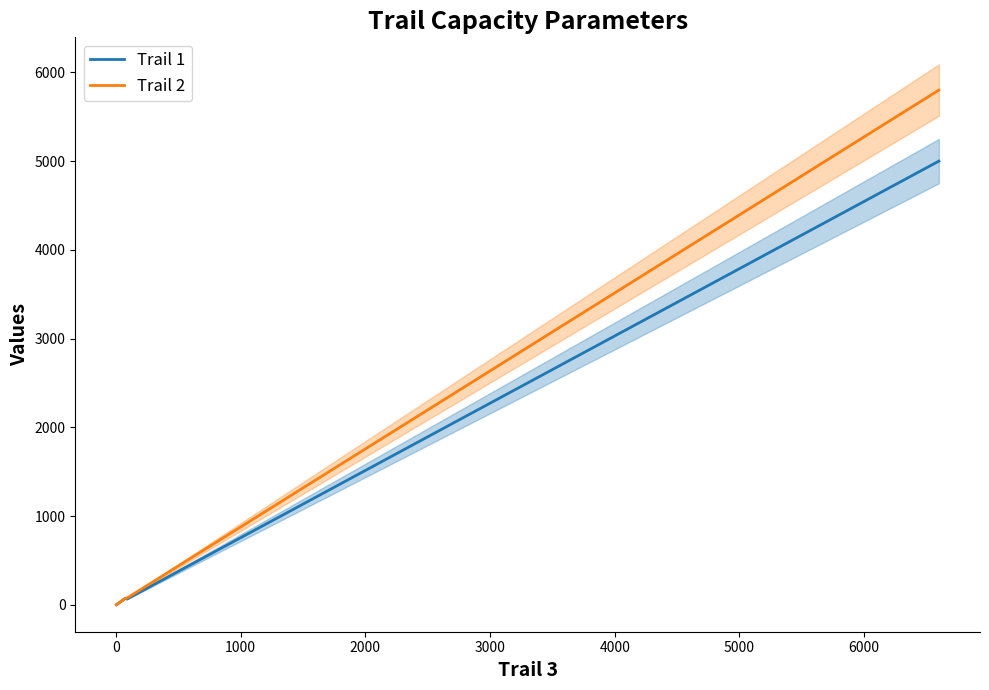

Between 0 and 3000, which series saw the biggest shift?

Trail 2